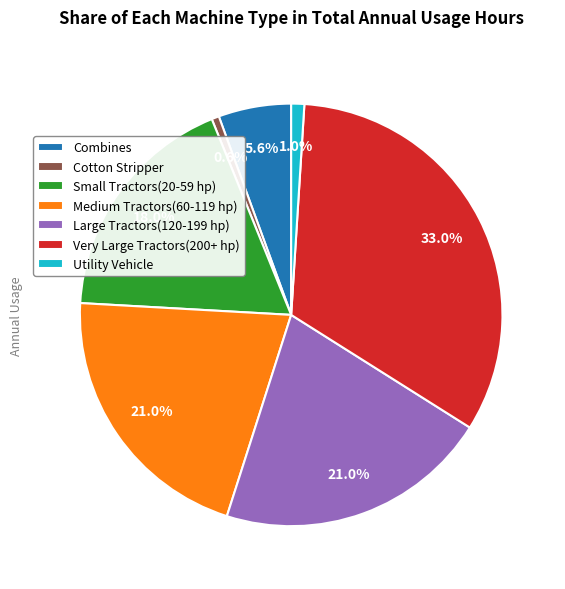

Which has a higher value, Very Large Tractors(200+ hp) or Medium Tractors(60-119 hp)?

Very Large Tractors(200+ hp)